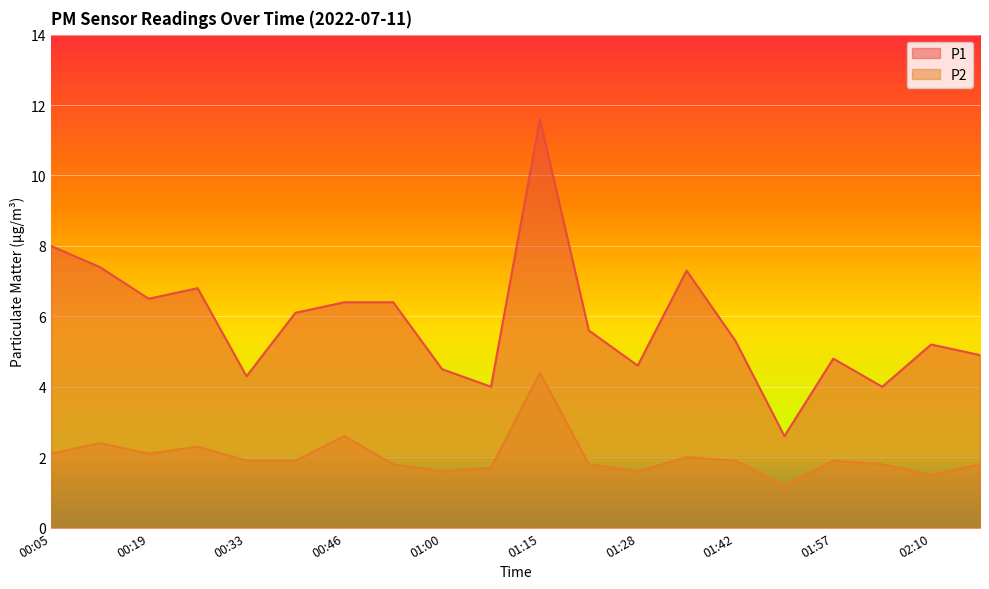

Where is the first local minimum for P2?

00:19